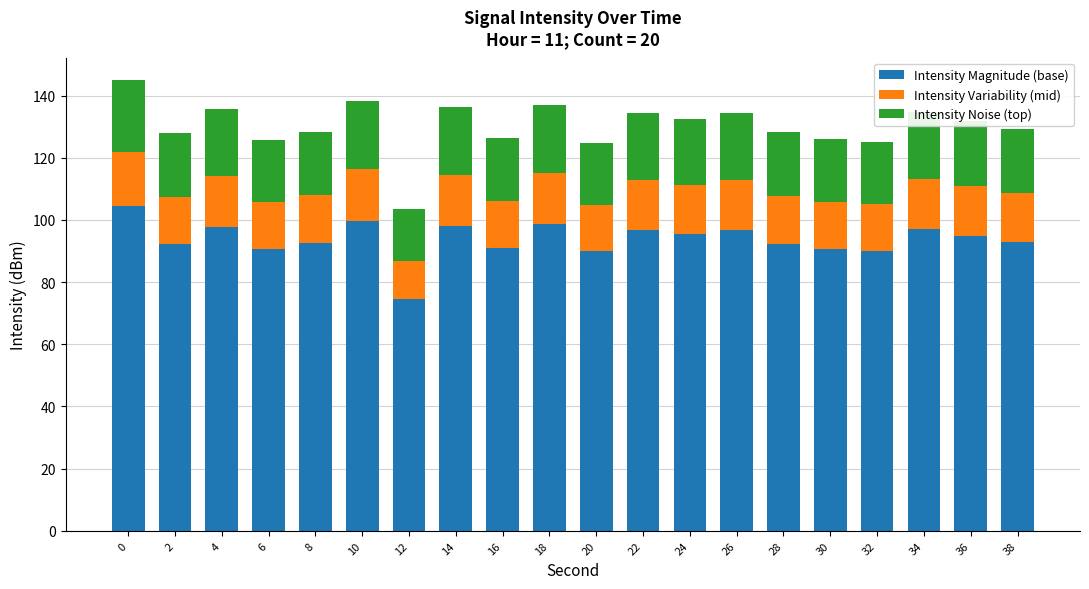

The Intensity Magnitude (base) series shows 130.1 at 10. True or false?

False